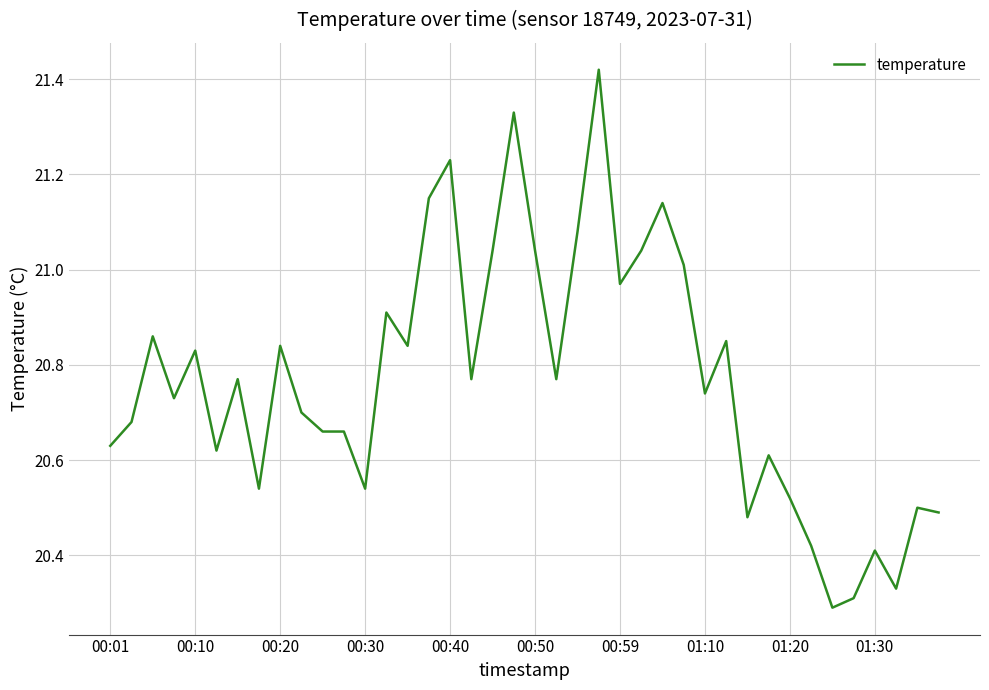

How many lines are shown in the chart?

1